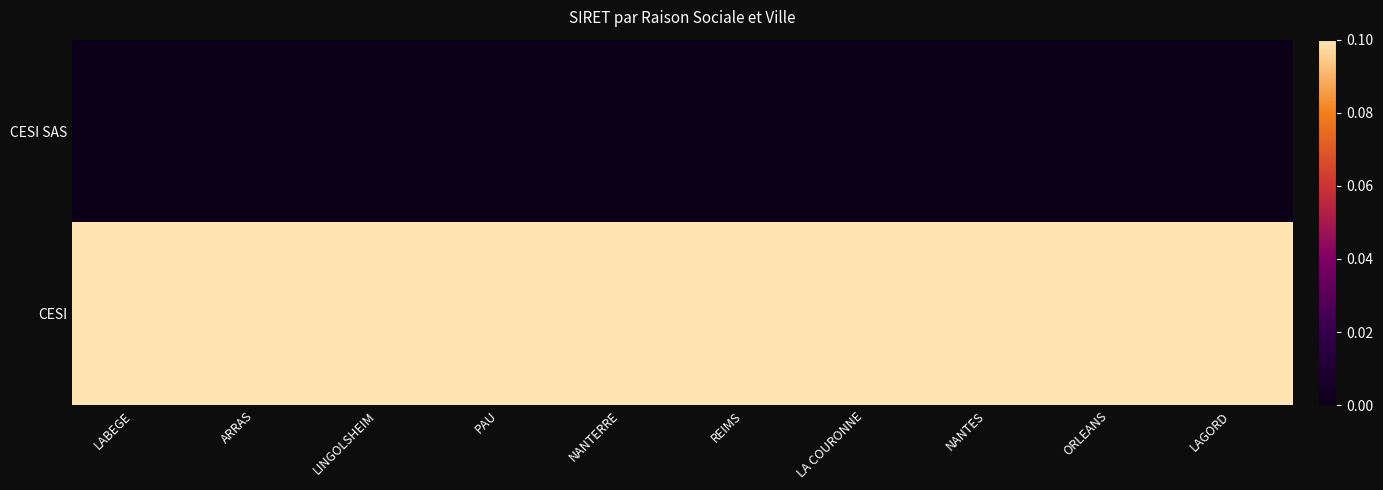

Reading left to right, transcribe all the data shown in this chart.

CESI SAS: LABEGE=0.0	ARRAS=0.0	LINGOLSHEIM=0.0	PAU=0.0	NANTERRE=0.0	REIMS=0.0	LA COURONNE=0.0	NANTES=0.0	ORLEANS=0.0	LAGORD=0.0
CESI: LABEGE=0.1	ARRAS=0.1	LINGOLSHEIM=0.1	PAU=0.1	NANTERRE=0.1	REIMS=0.1	LA COURONNE=0.1	NANTES=0.1	ORLEANS=0.1	LAGORD=0.1